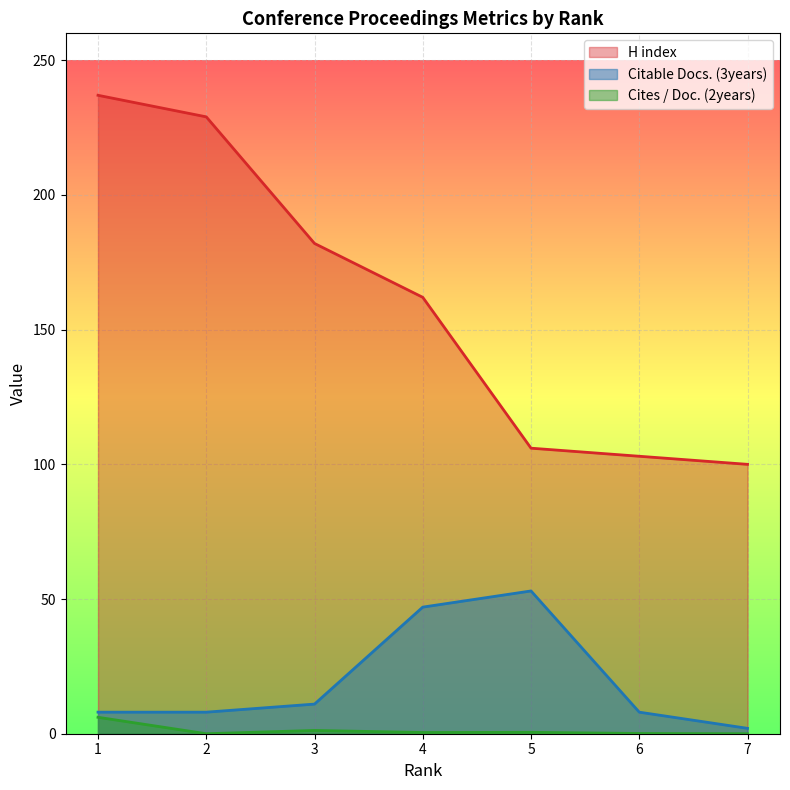

The H index series shows 237.0 at 1. True or false?

True